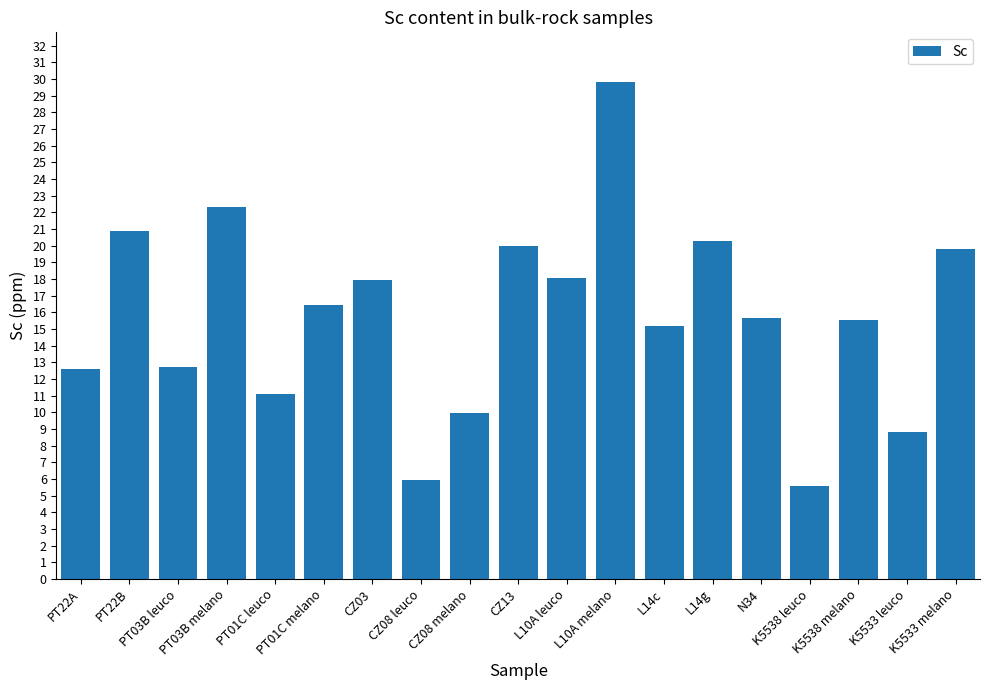

Are the bars grouped side by side (vs. stacked)?

No